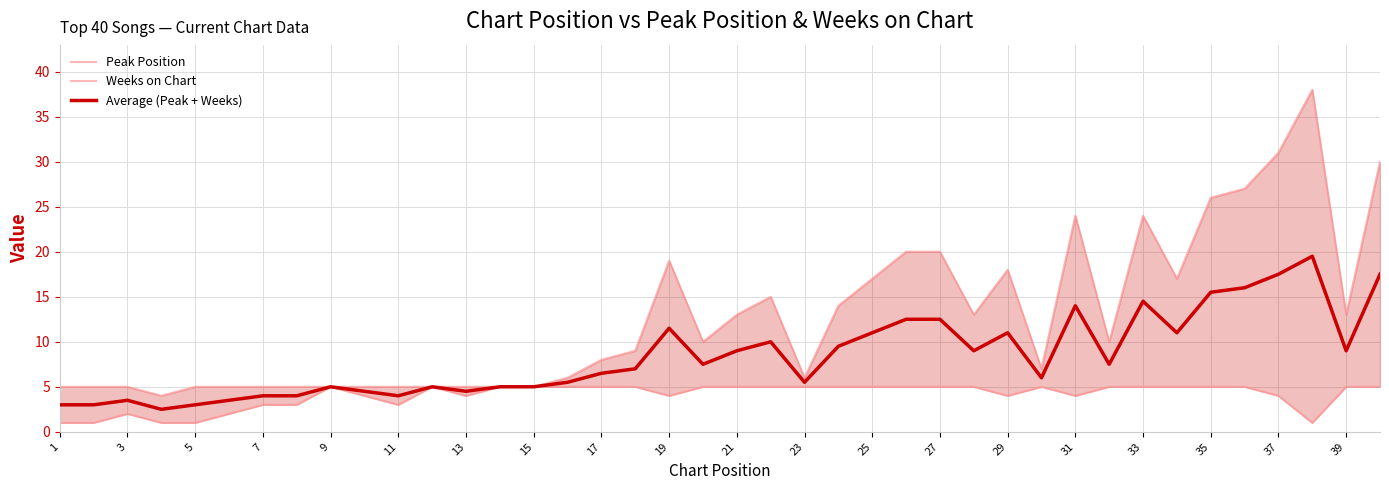

The value of Average (Peak + Weeks) at 19 is 11.5. True or false?

True